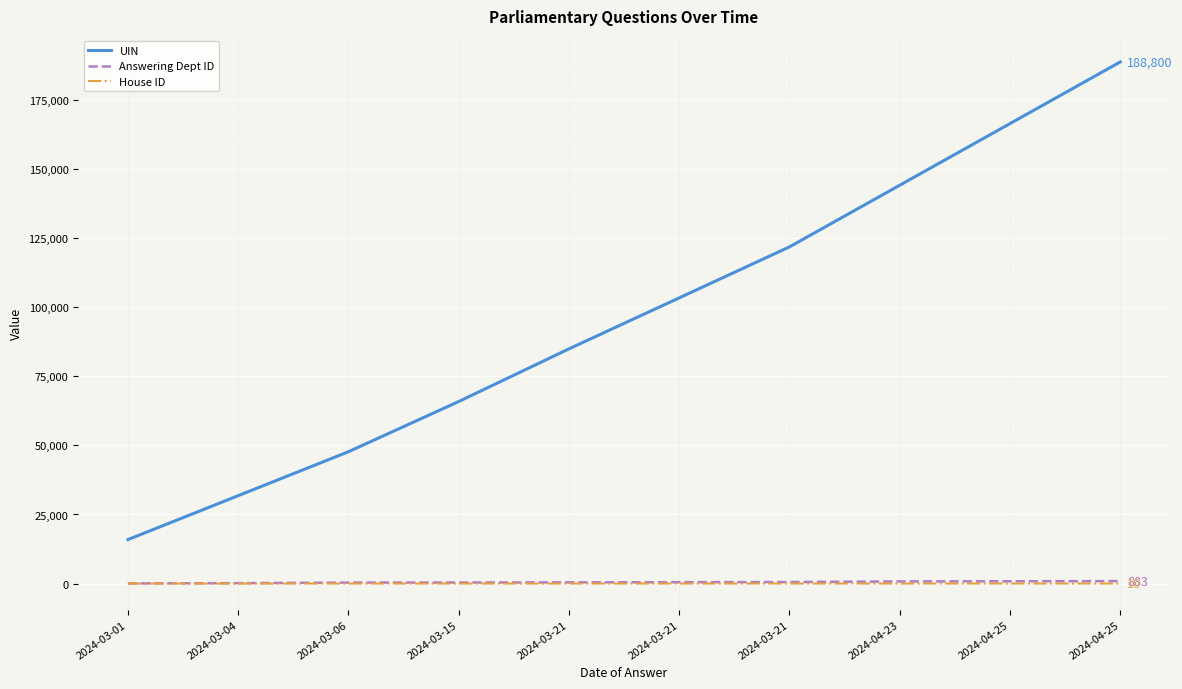

The value of Answering Dept ID at 2024-04-23 is 215. True or false?

False